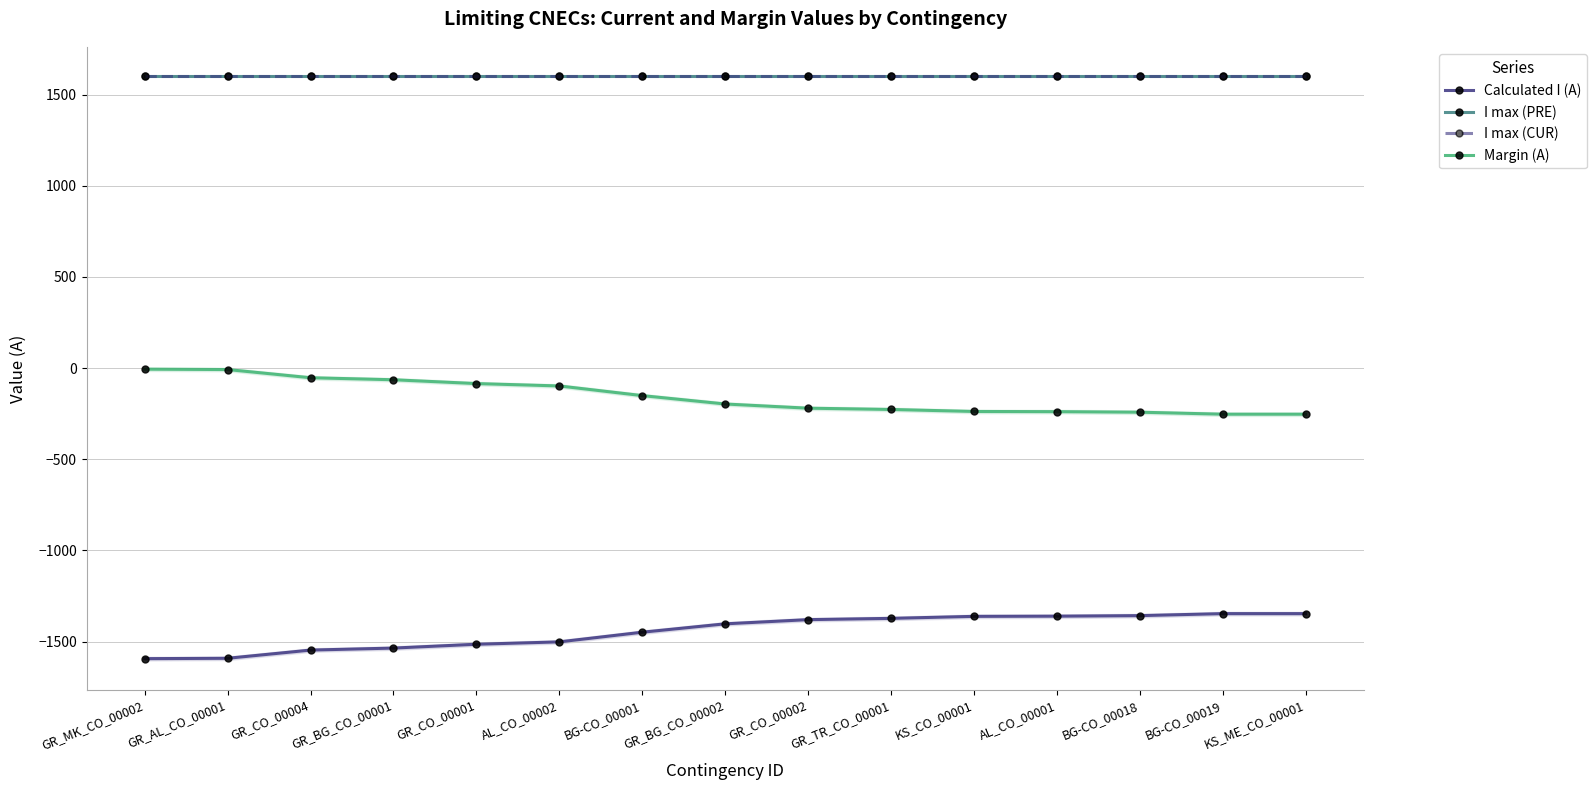

At GR_BG_CO_00002, list the series in order from smallest to largest.

Calculated I (A), Margin (A), I max (PRE), I max (CUR)